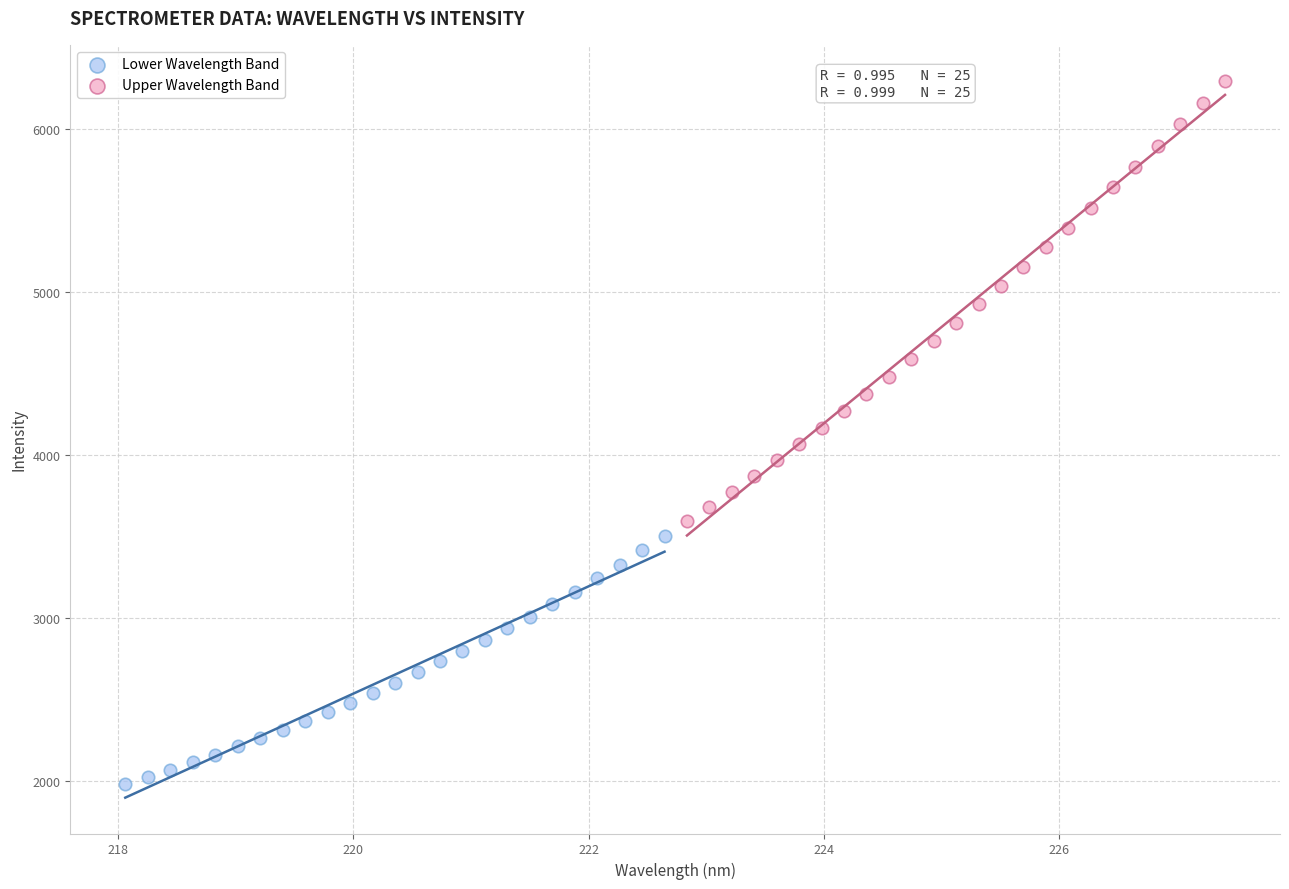

Which series contains the highest Y value?

Upper Wavelength Band